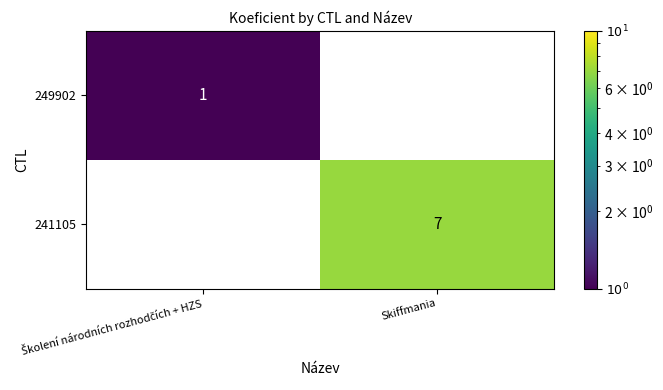

Which label corresponds to the largest value in the chart?

Skiffmania